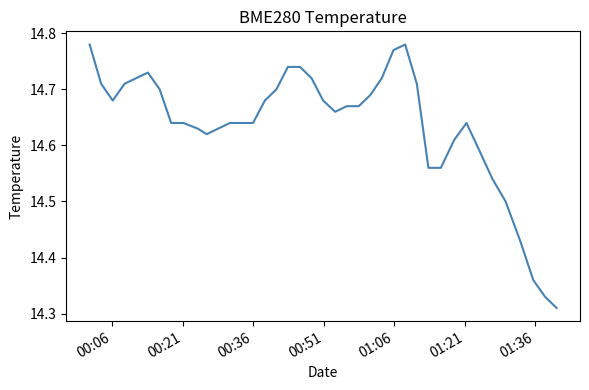

How many lines are shown in the chart?

1